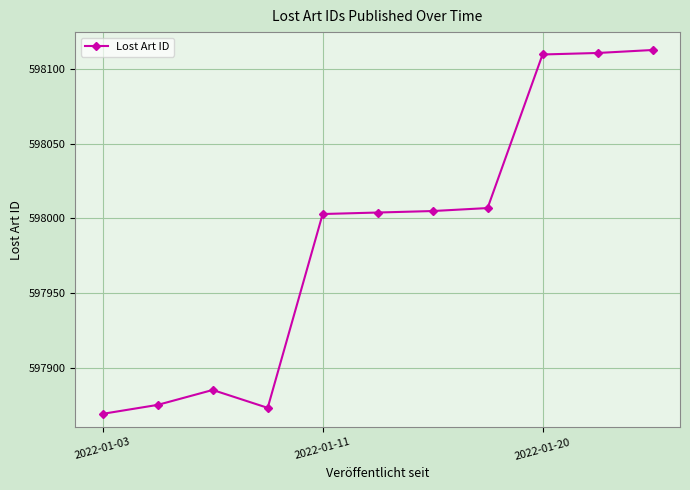

What is the maximum value shown in the chart?

598113